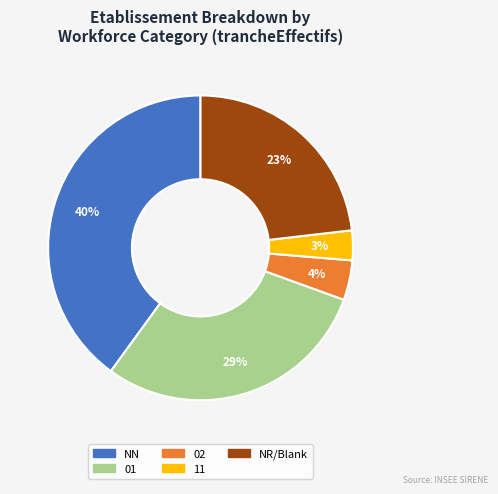

To the nearest percent, what is the average slice percentage?

20%